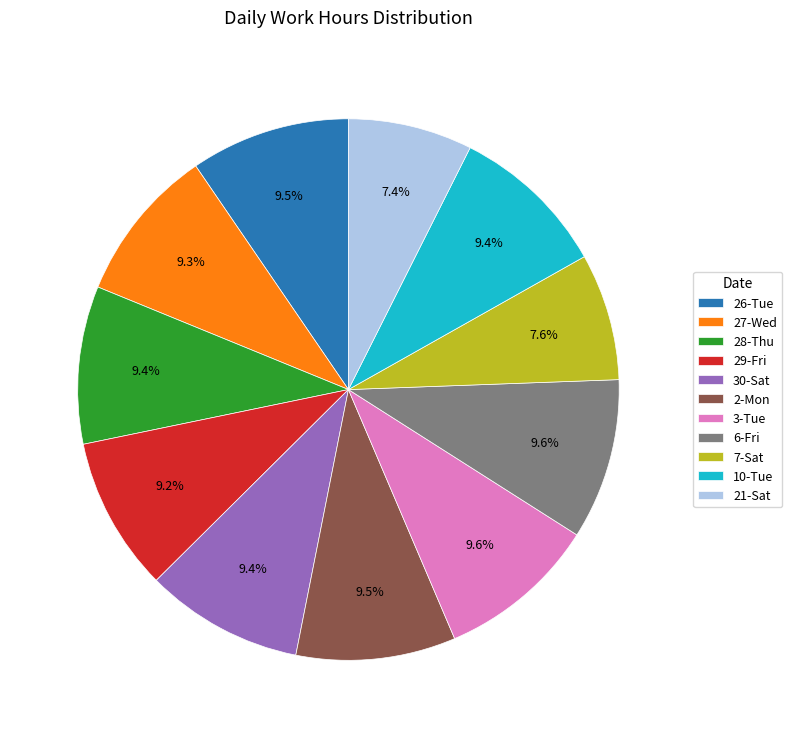

Is there any slice that represents more than half of the pie?

No